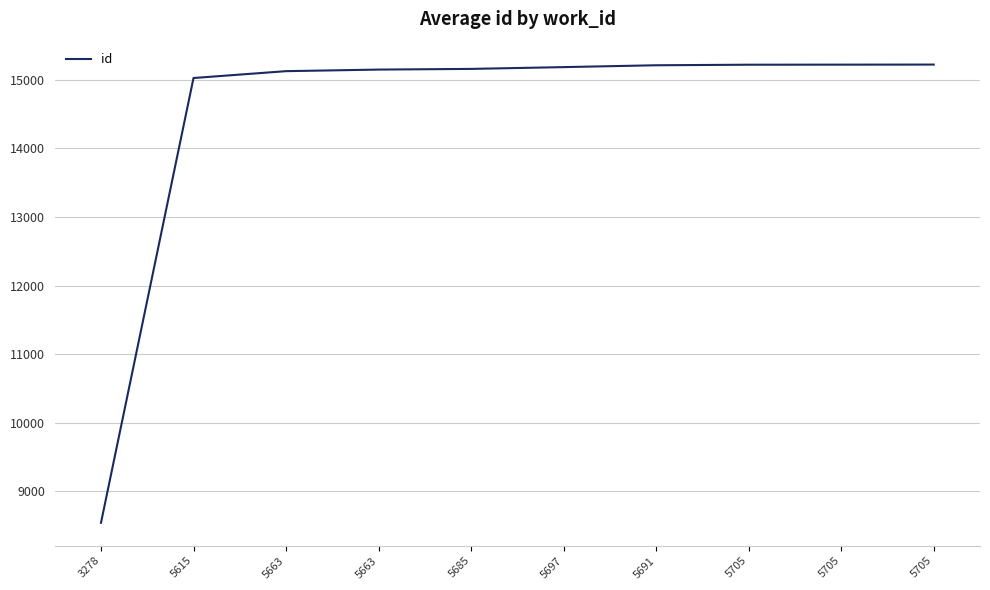

Reading right to left, what are all the values shown in this chart?

15223	15222	15221	15213	15186	15160	15150	15127	15027	8539